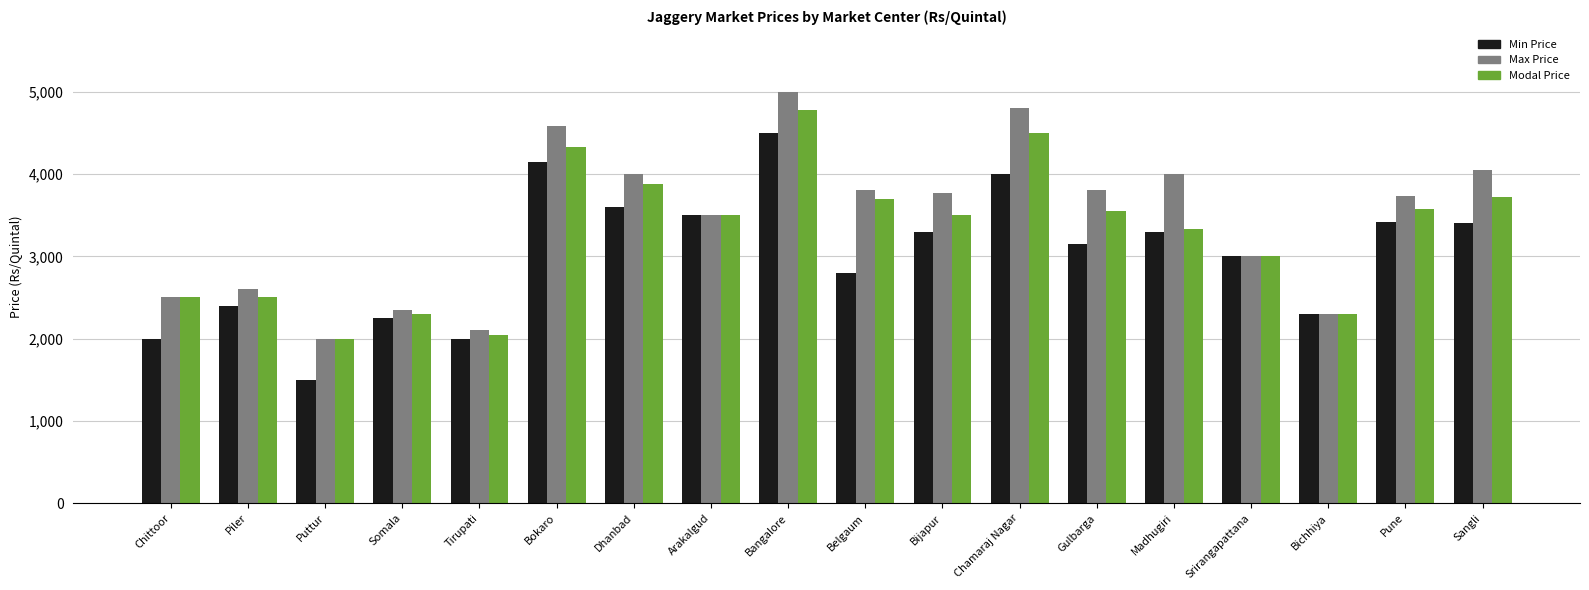

What is the sum of the Modal Price values at Chittoor and Belgaum?

6200